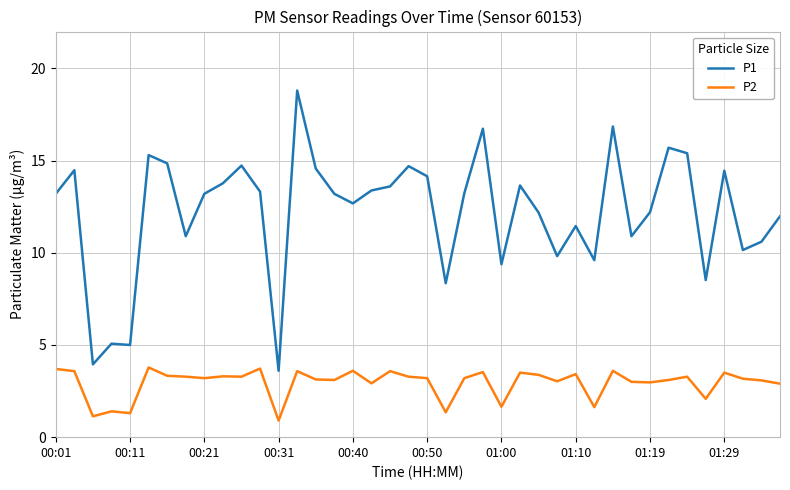

What is the maximum value shown in the chart?

18.8